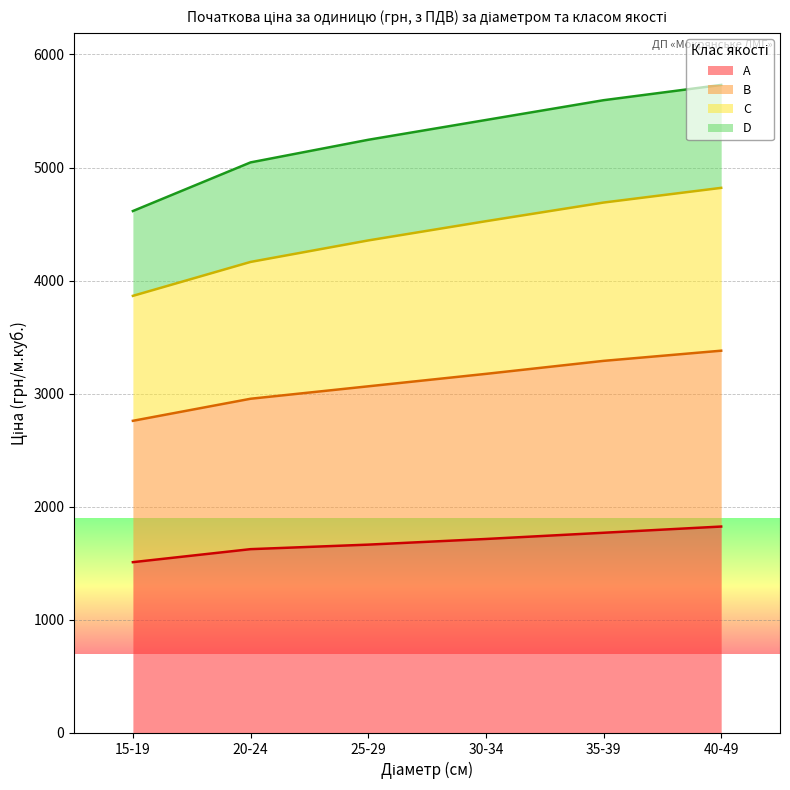

How many lines are shown in the chart?

4